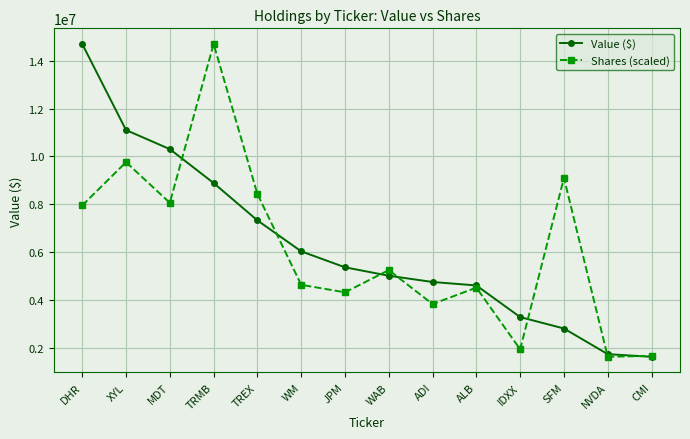

At which label does Value ($) first exceed 5359000?

DHR